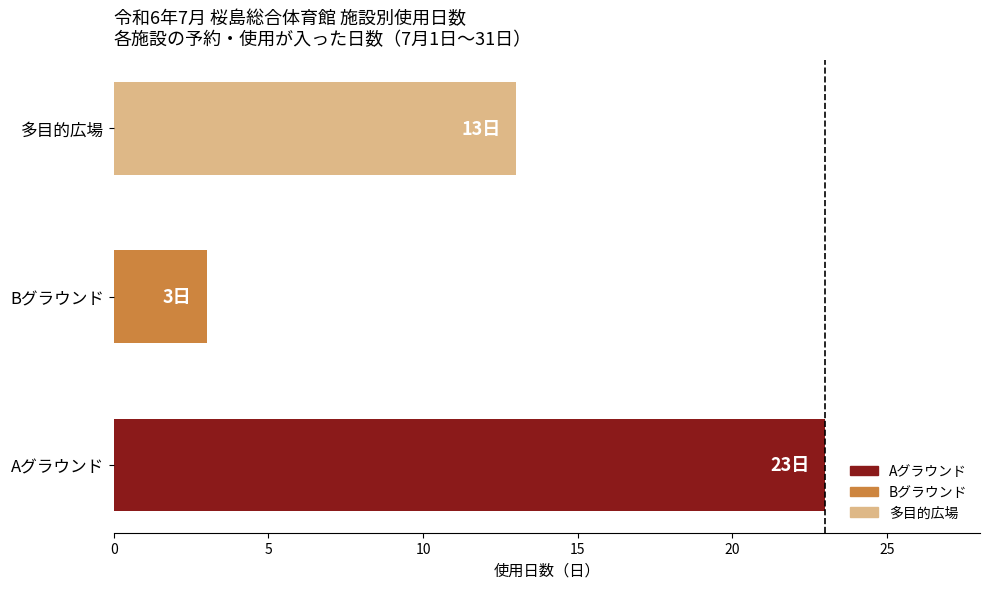

Where is the data nearest to the value 13?

多目的広場